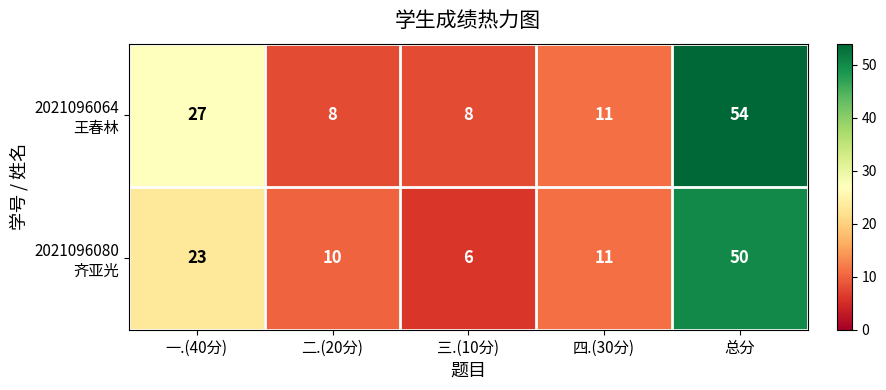

What is the greatest value displayed?

54